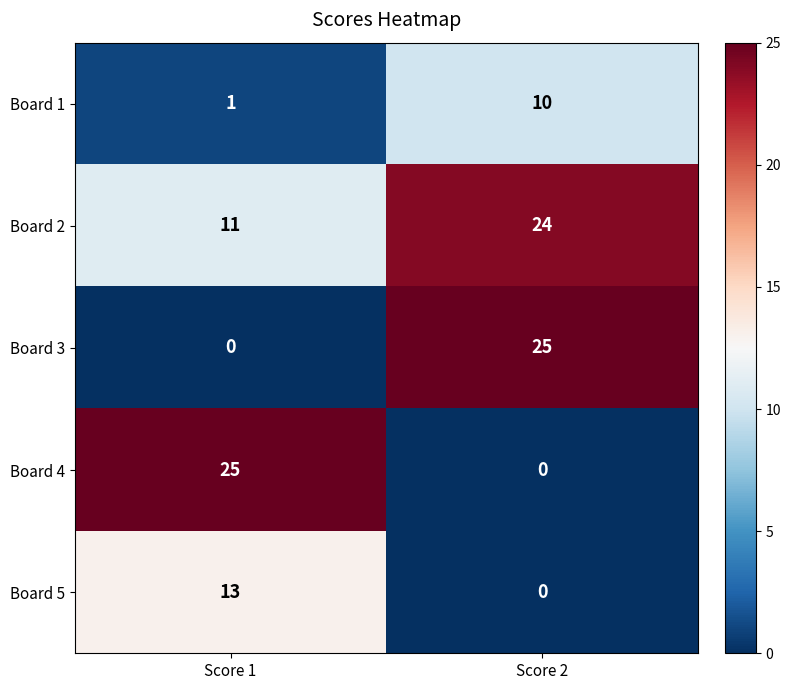

What is the maximum value shown in the chart?

25